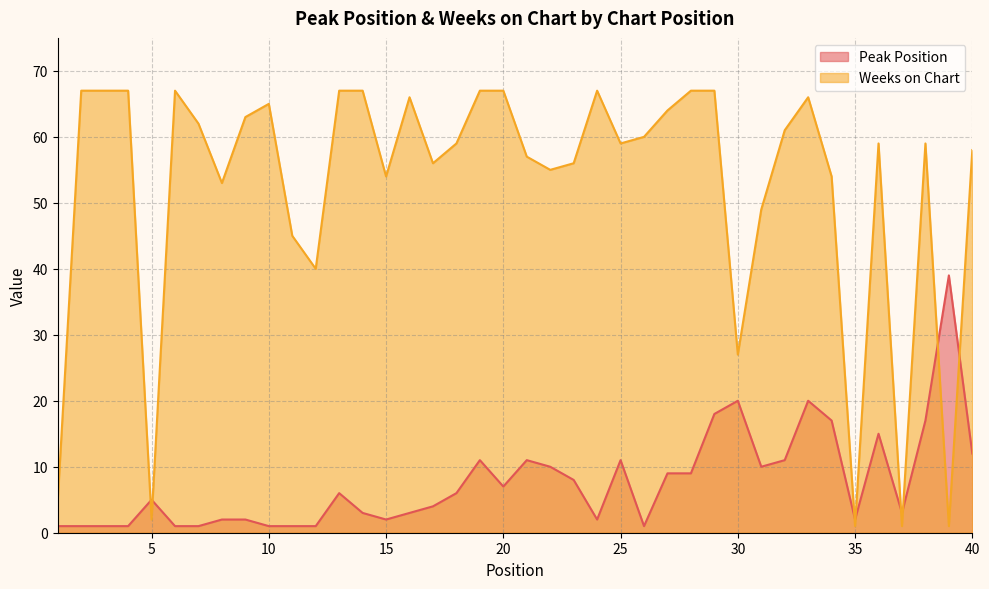

Reading right to left, extract all data points from this chart.

Peak Position: 40=12	39=39	38=17	37=3	36=15	35=2	34=17	33=20	32=11	31=10	30=20	29=18	28=9	27=9	26=1	25=11	24=2	23=8	22=10	21=11	20=7	19=11	18=6	17=4	16=3	15=2	14=3	13=6	12=1	11=1	10=1	9=2	8=2	7=1	6=1	5=5	4=1	3=1	2=1	1=1
Weeks on Chart: 40=58	39=1	38=59	37=1	36=59	35=1	34=54	33=66	32=61	31=49	30=27	29=67	28=67	27=64	26=60	25=59	24=67	23=56	22=55	21=57	20=67	19=67	18=59	17=56	16=66	15=54	14=67	13=67	12=40	11=45	10=65	9=63	8=53	7=62	6=67	5=2	4=67	3=67	2=67	1=5